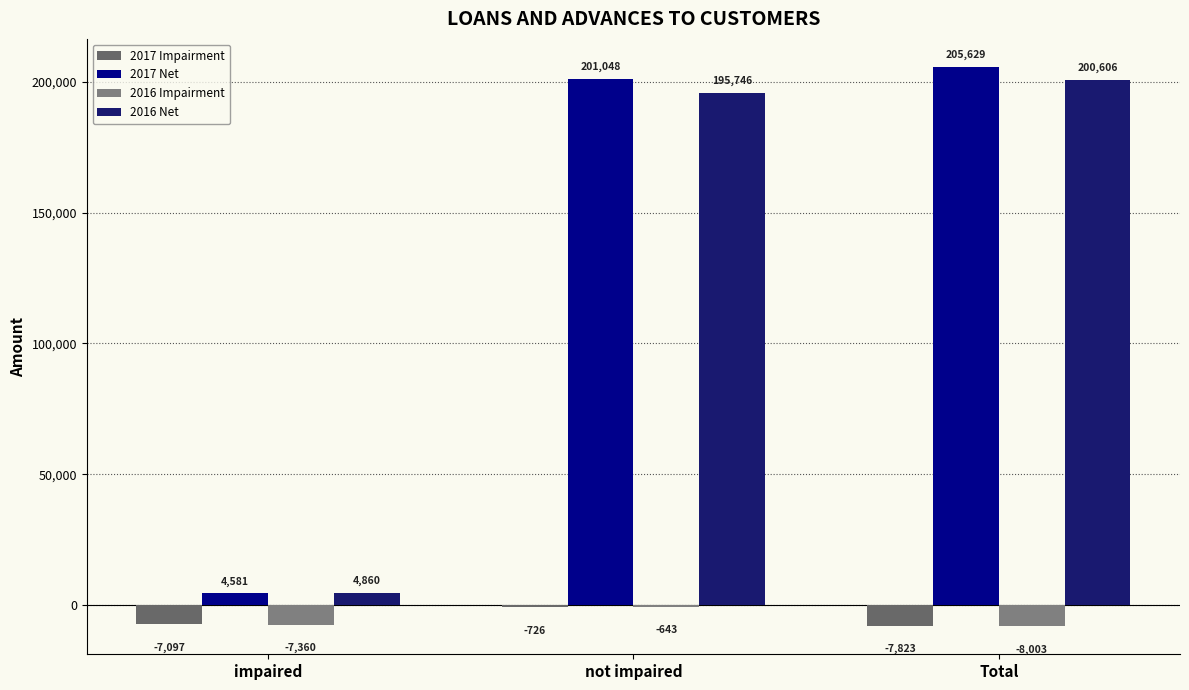

What is the spread (max minus min) of values at Total?

213632